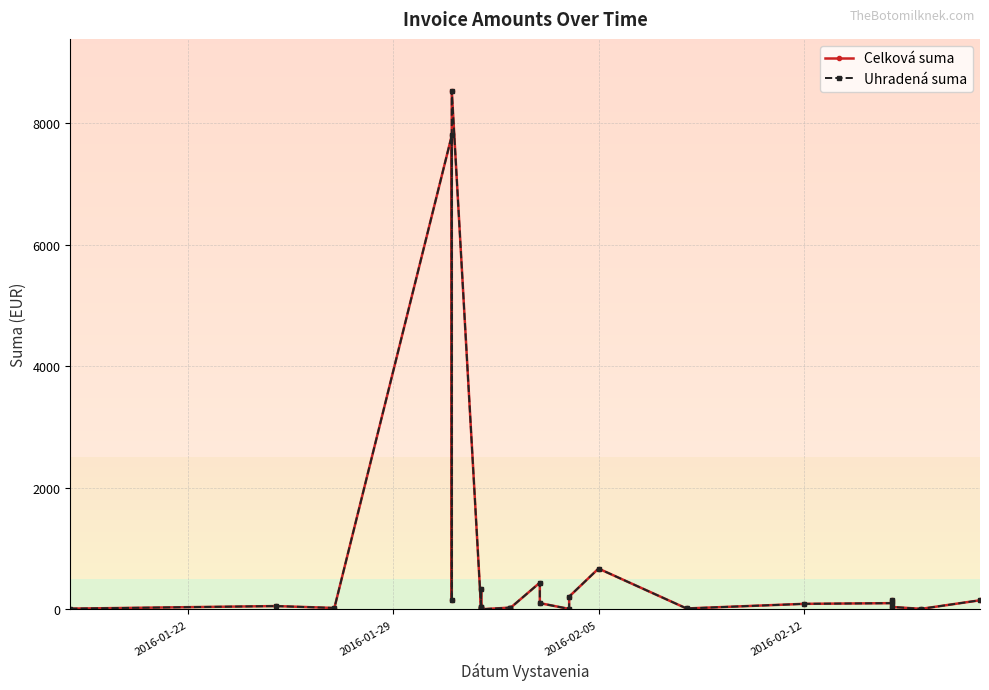

How many lines are shown in the chart?

2